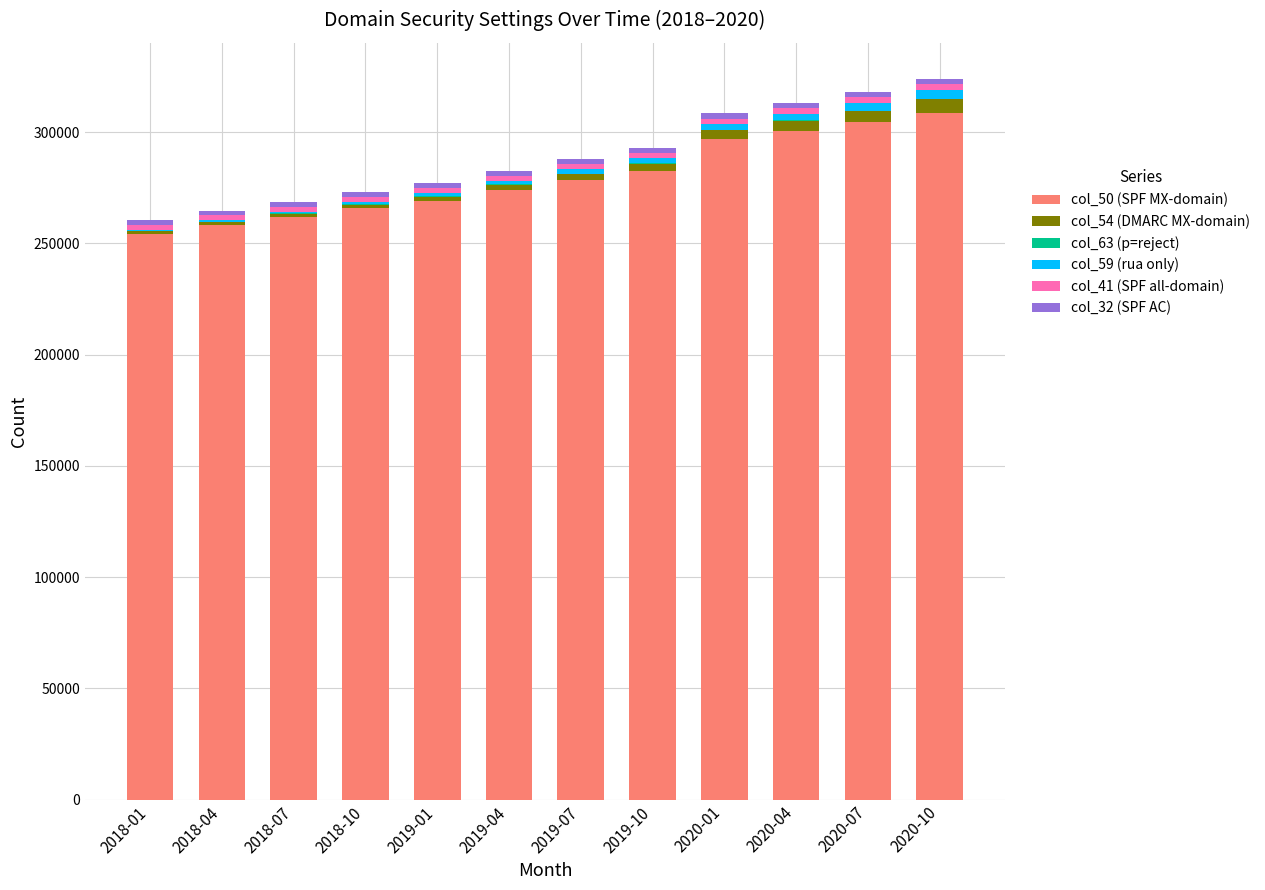

The col_41 (SPF all-domain) series shows 2498 at 2020-04. True or false?

True